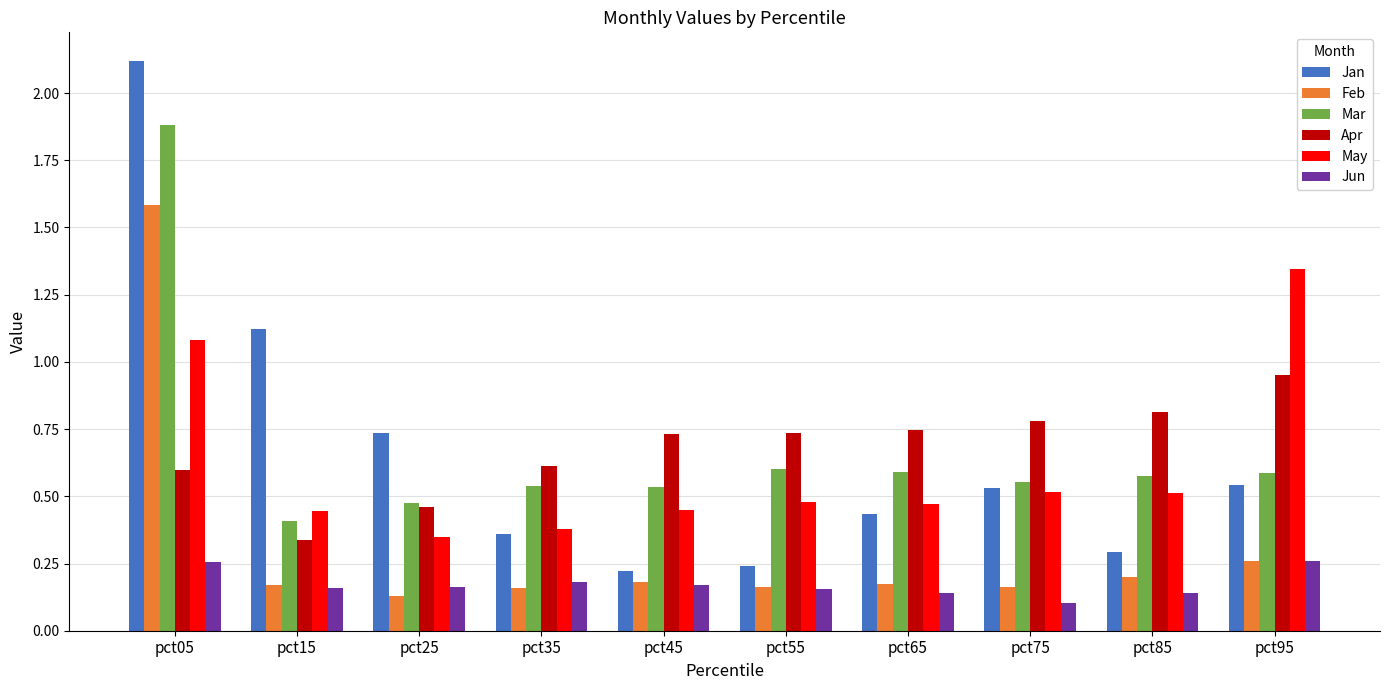

List the series in order of their peak value, highest first.

Jan, Mar, Feb, May, Apr, Jun